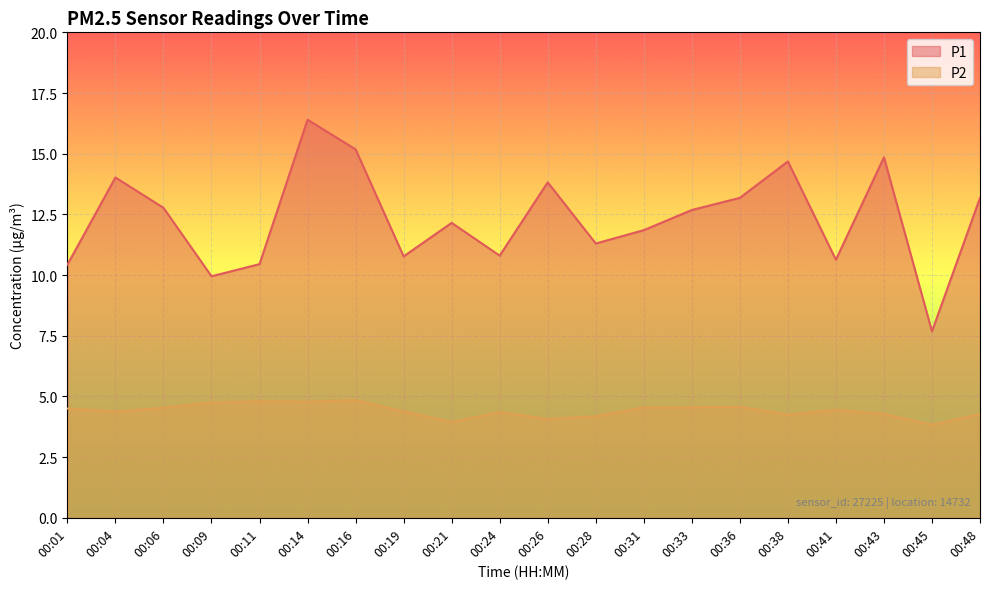

What is the value of the P1 point at the 17th from the left?

10.6